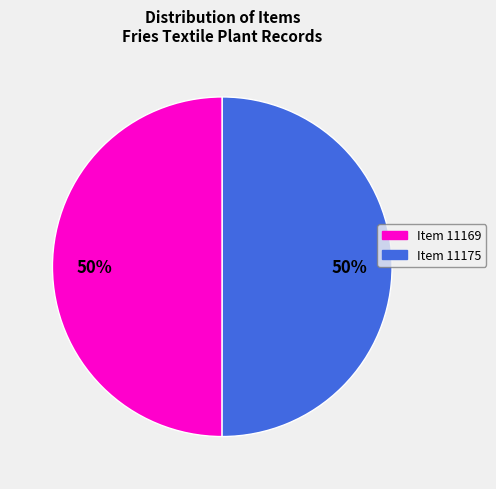

The Item 11175 slice represents 50% of the pie. True or false?

True